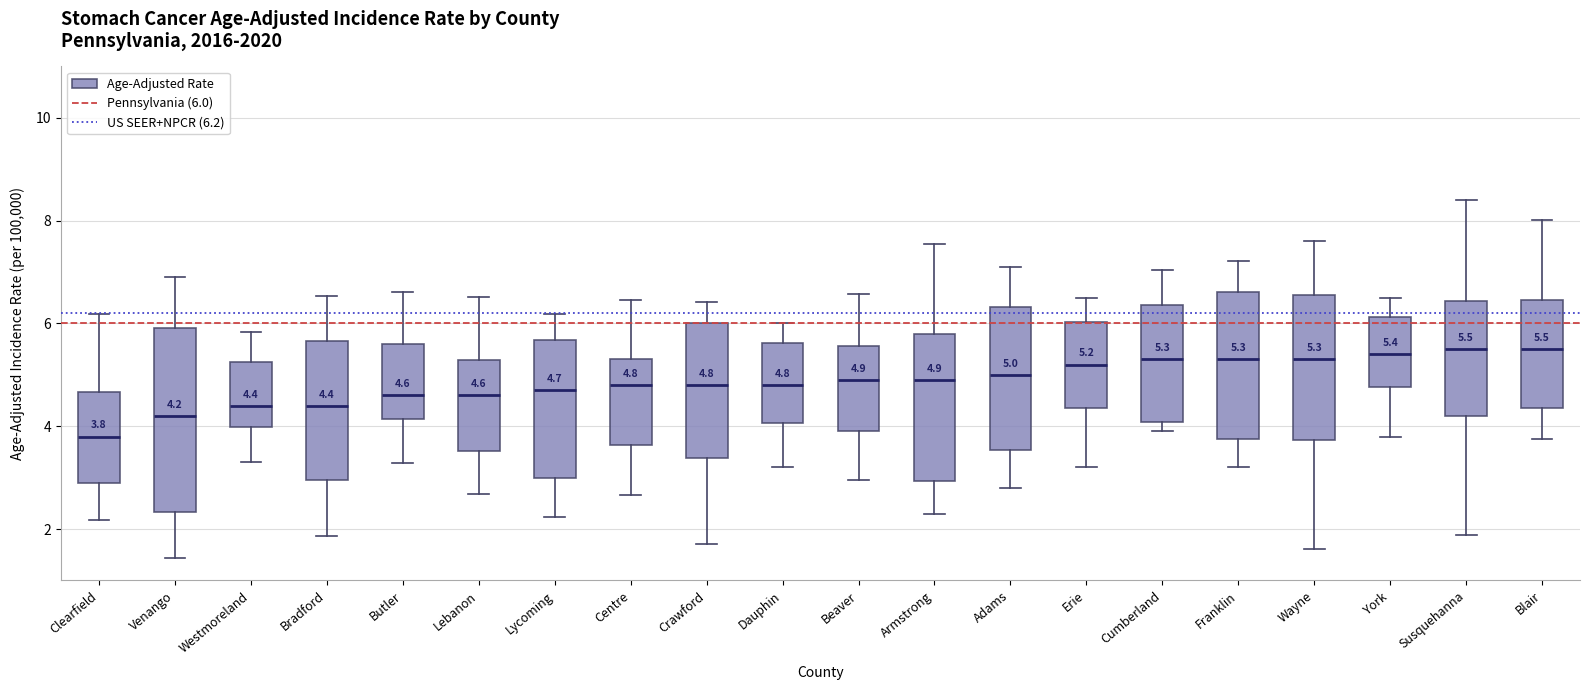

Comparing the boxes themselves (not the whiskers), which one is the tallest?

Venango